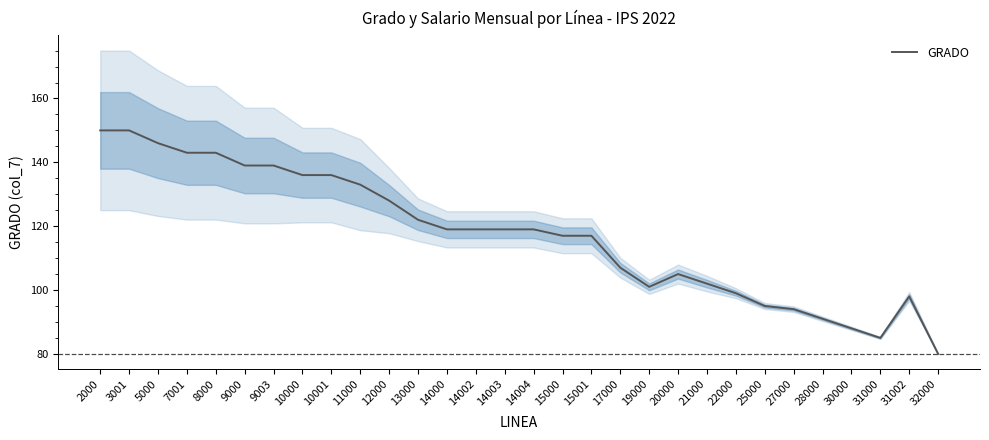

What is the change in value from 3001 to 15000?

-33